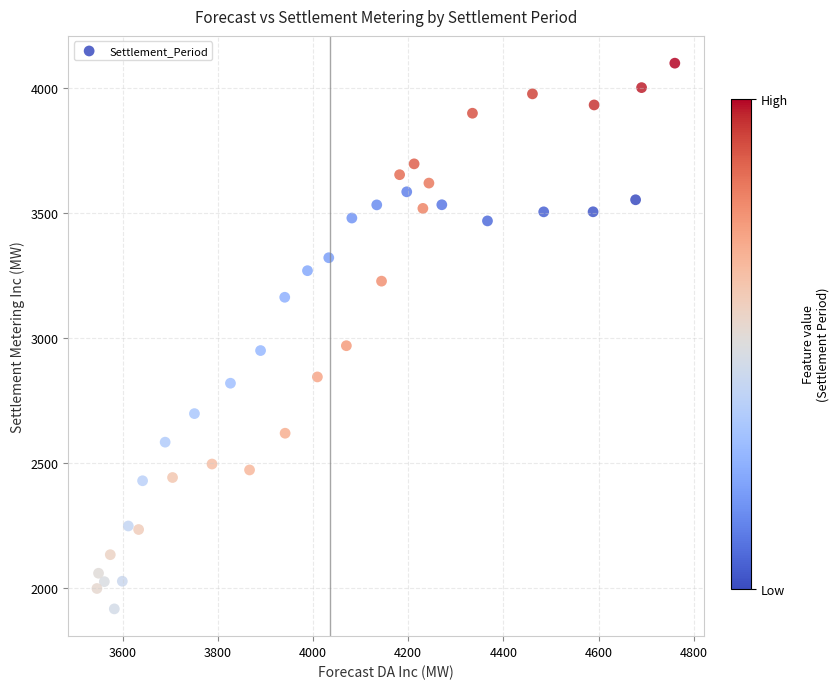

What is the range of X values (max minus min)?

1214.1